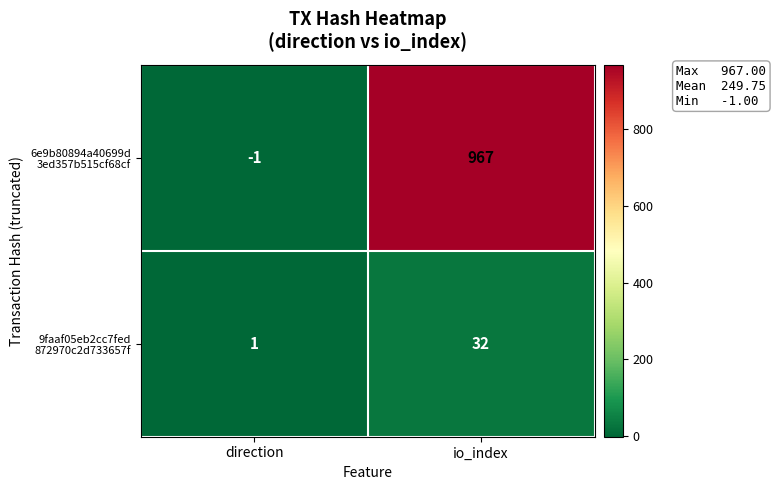

What is the greatest value displayed?

967